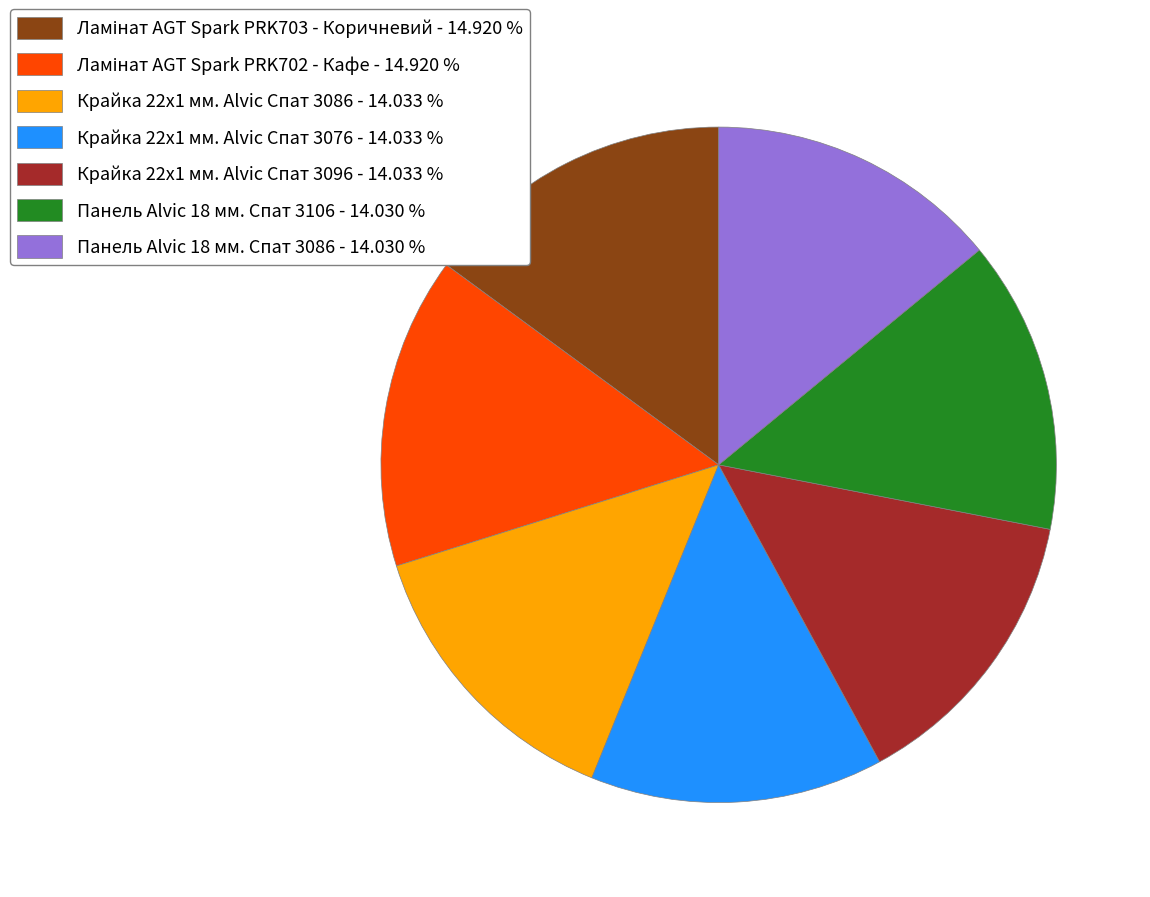

What is the ratio of the value at Панель Alvic 18 мм. Спат 3106 to the value at Крайка 22x1 мм. Alvic Спат 3076?

1.0